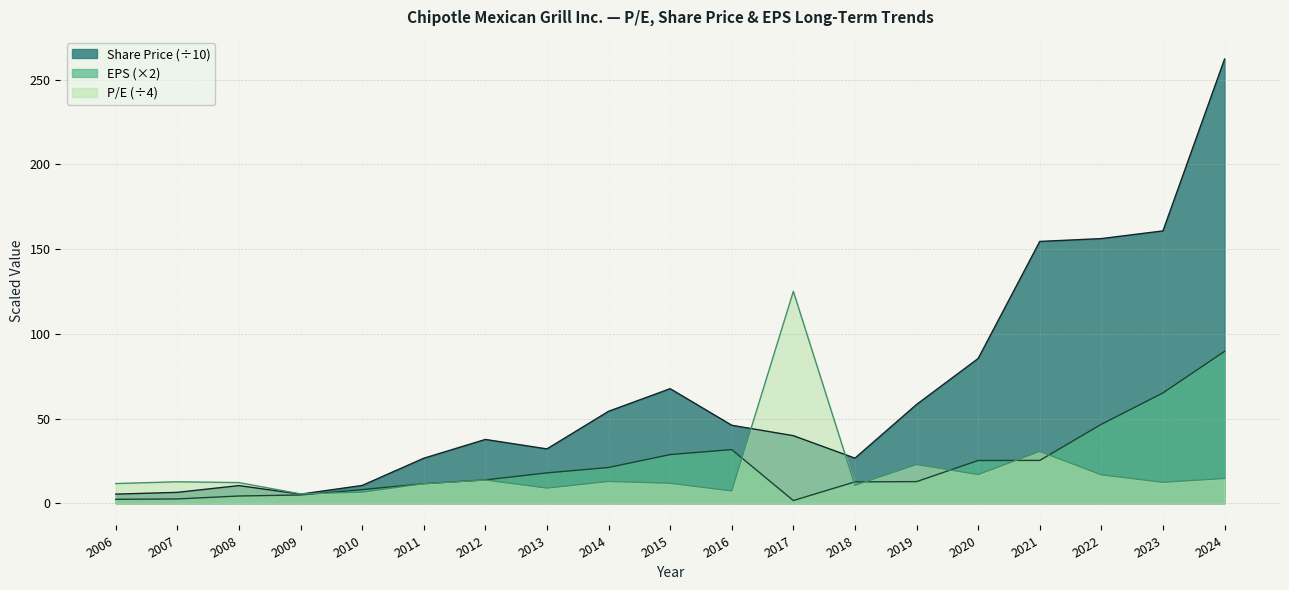

After their last crossing, which series has the higher values: Share Price or P/E?

Share Price